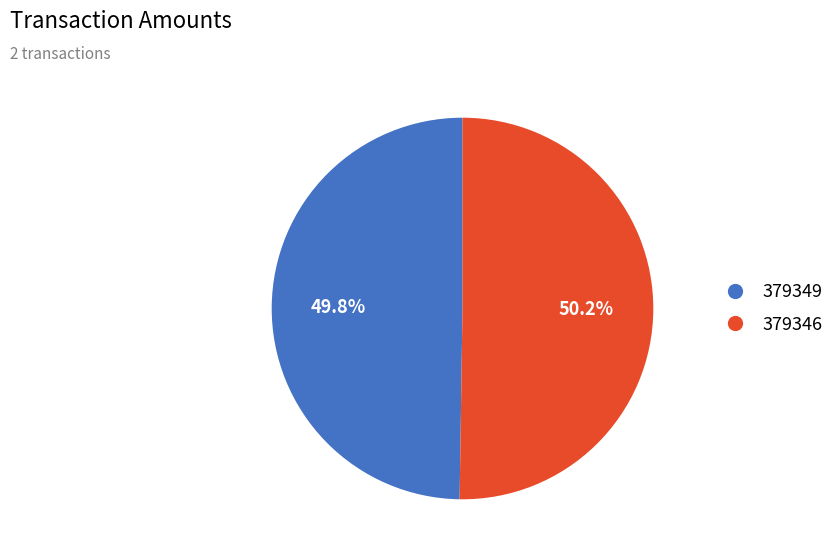

Is the sum of 379346 and 379349 greater than half?

Yes